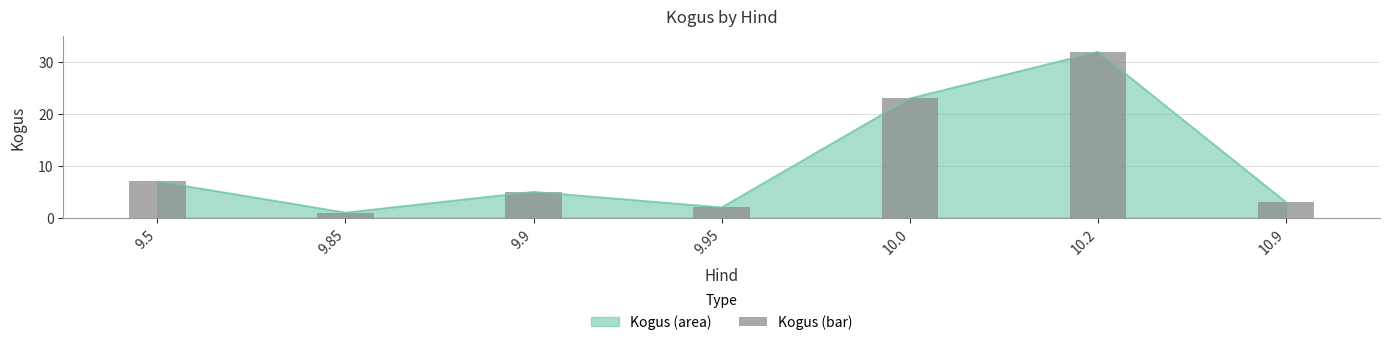

What is the sum of all values?

73